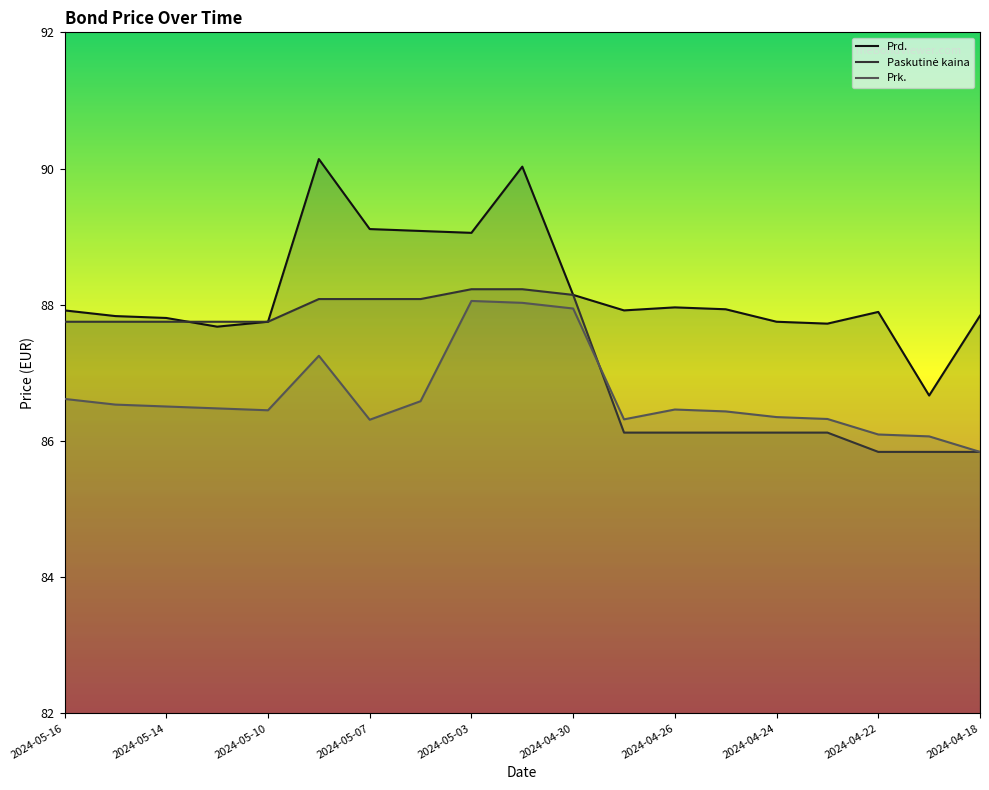

List the series in order of their peak value, highest first.

Prd., Paskutinė kaina, Prk.